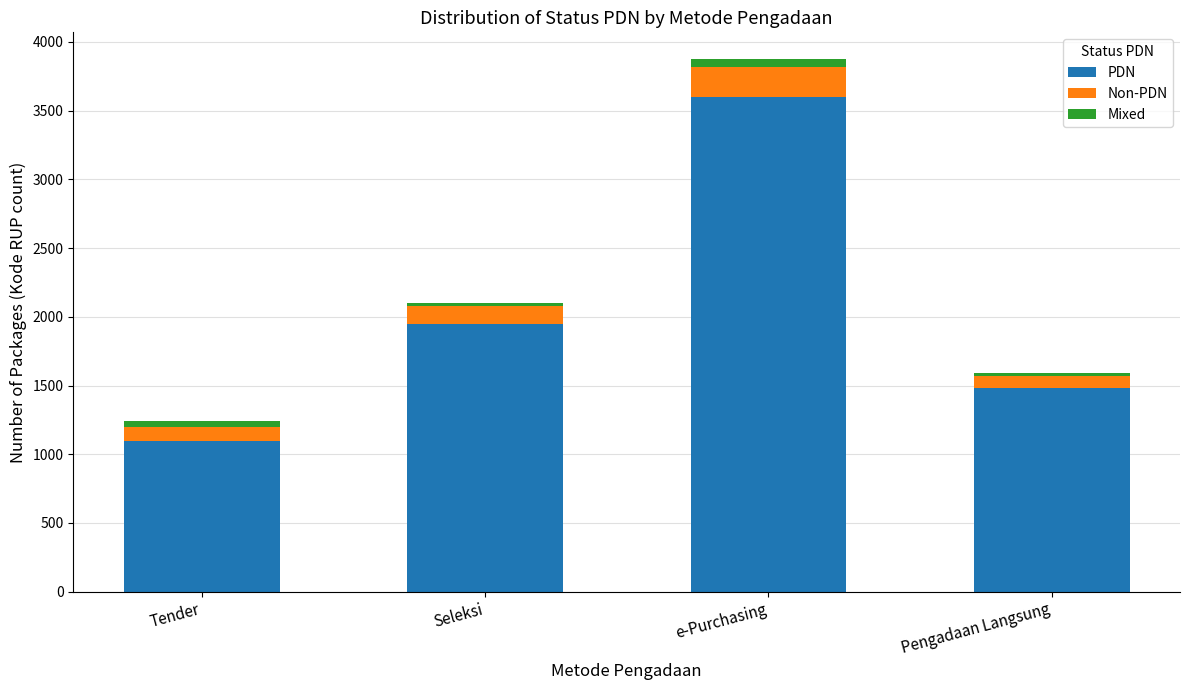

What is the minimum value for PDN?

1100